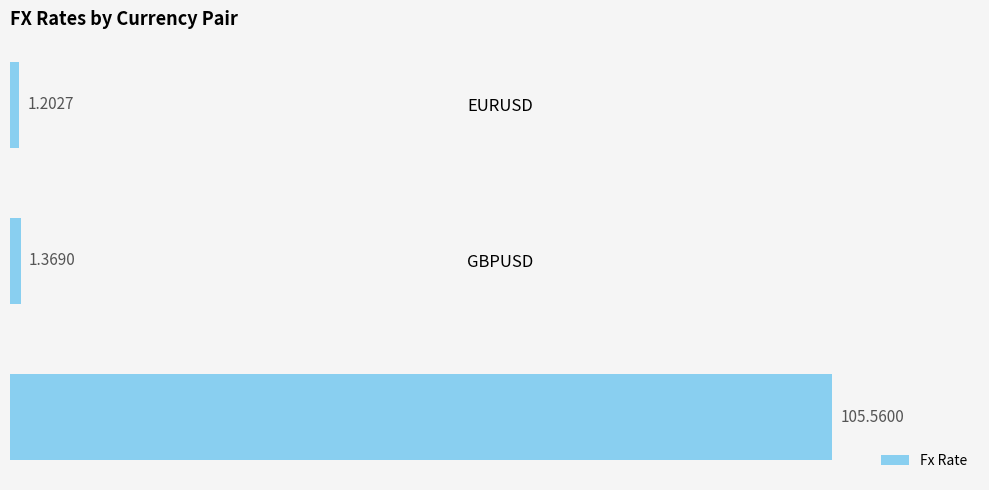

Does the chart contain stacked bars?

No